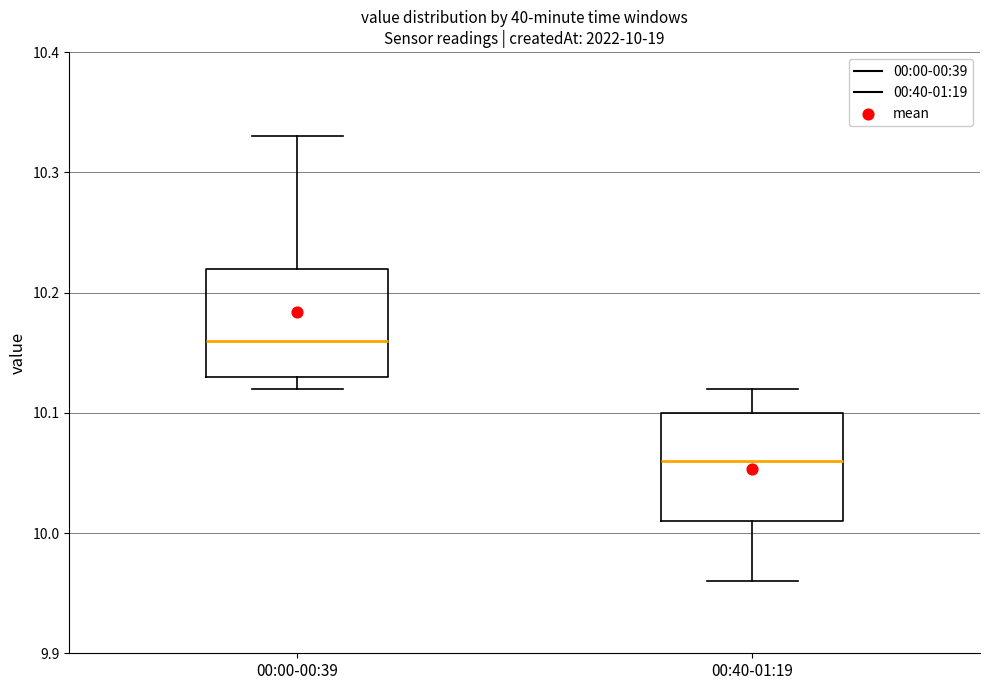

Which box's median line is the highest?

00:00-00:39